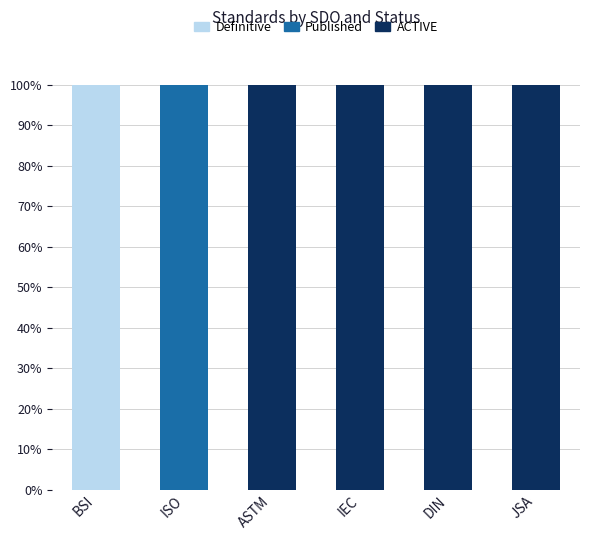

How many distinct data groups are displayed?

3